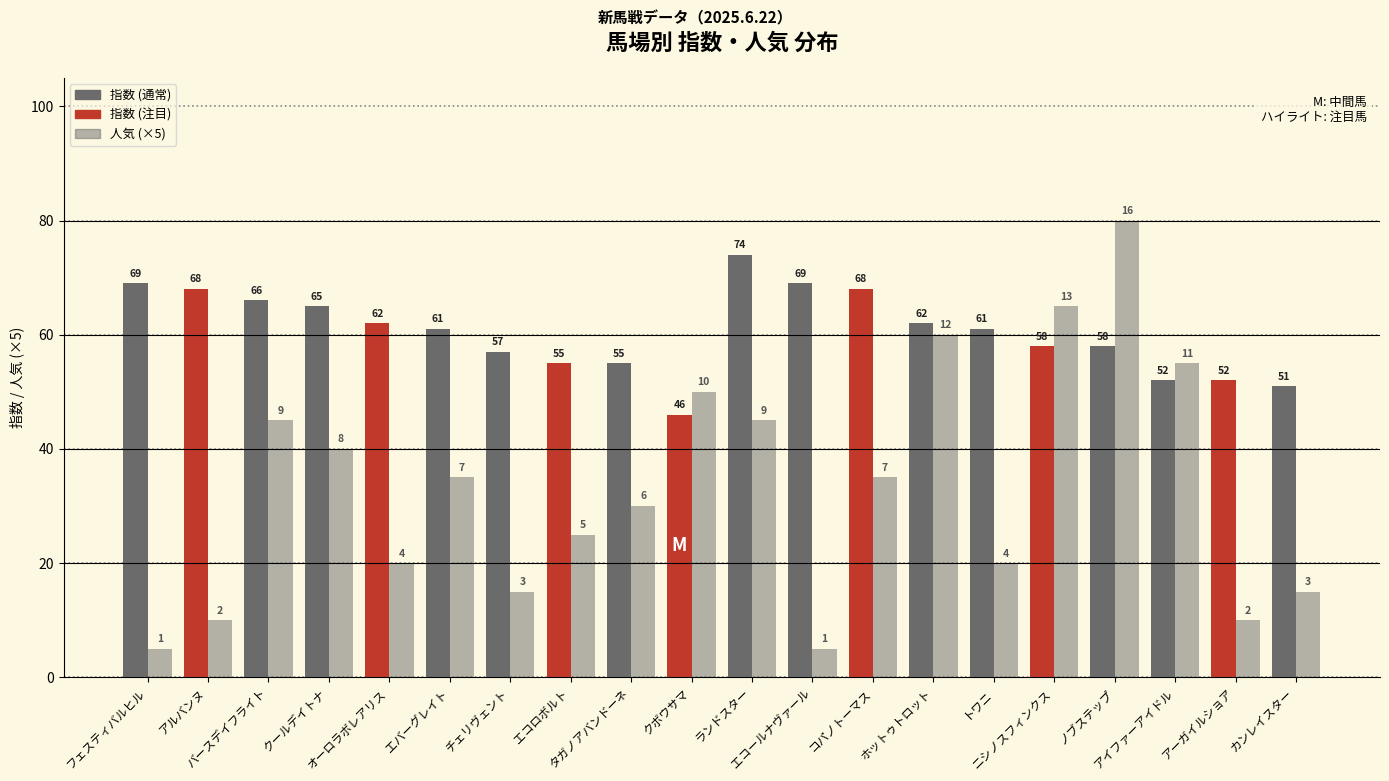

What is the total value across all series at バースデイフライト?

111